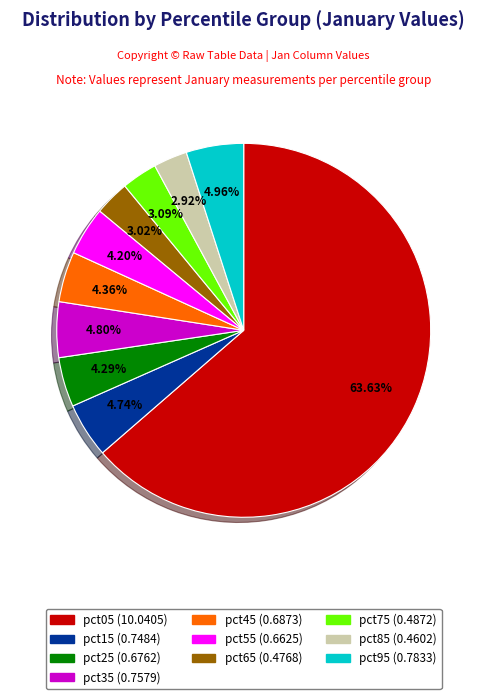

What percentage do pct35 and pct05 together represent?

68.4%